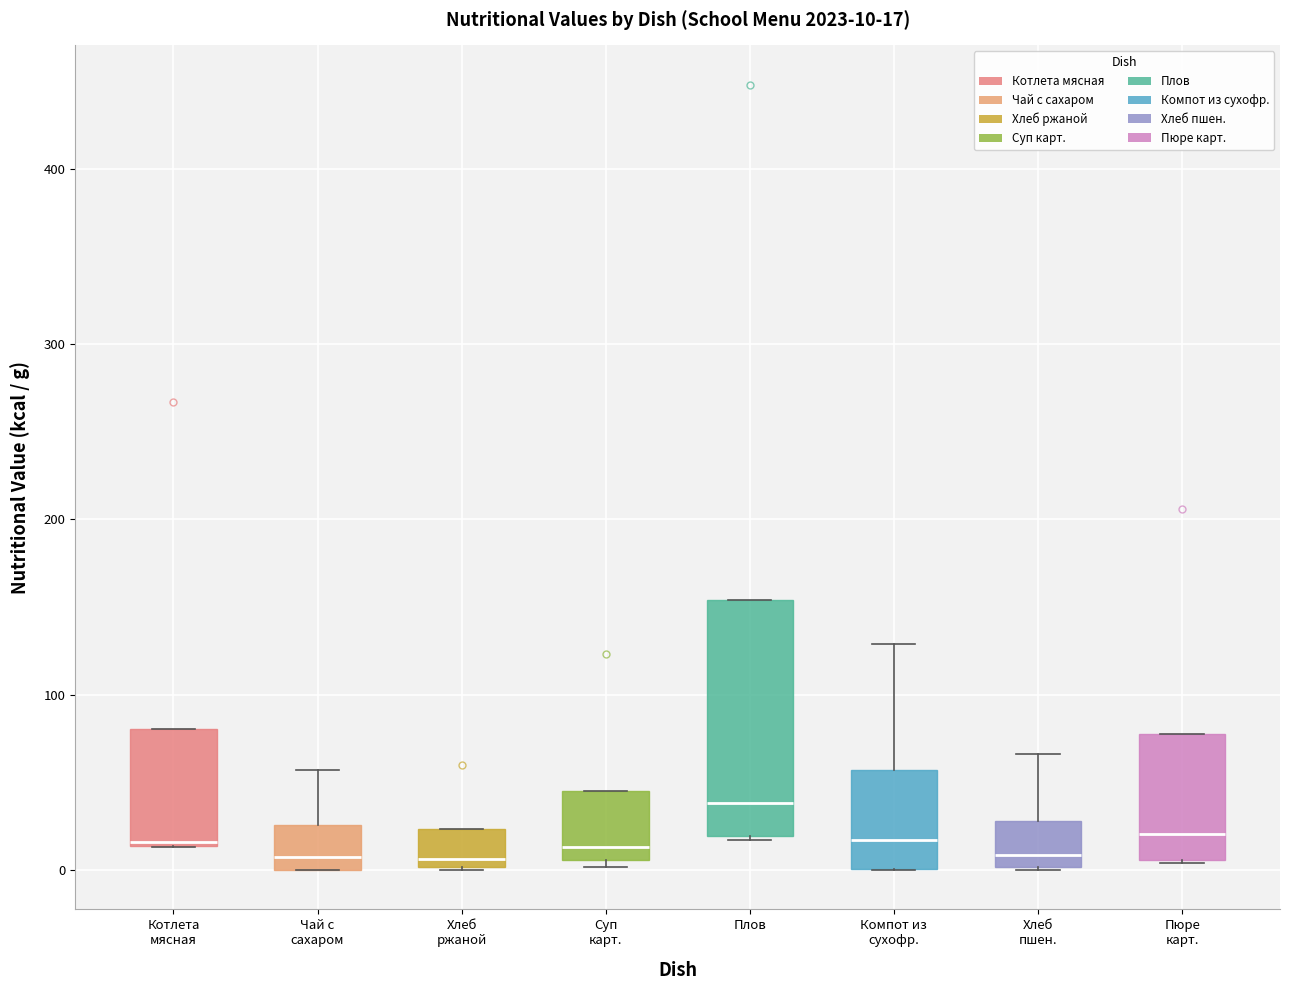

Comparing the boxes themselves (not the whiskers), which one is the tallest?

Плов